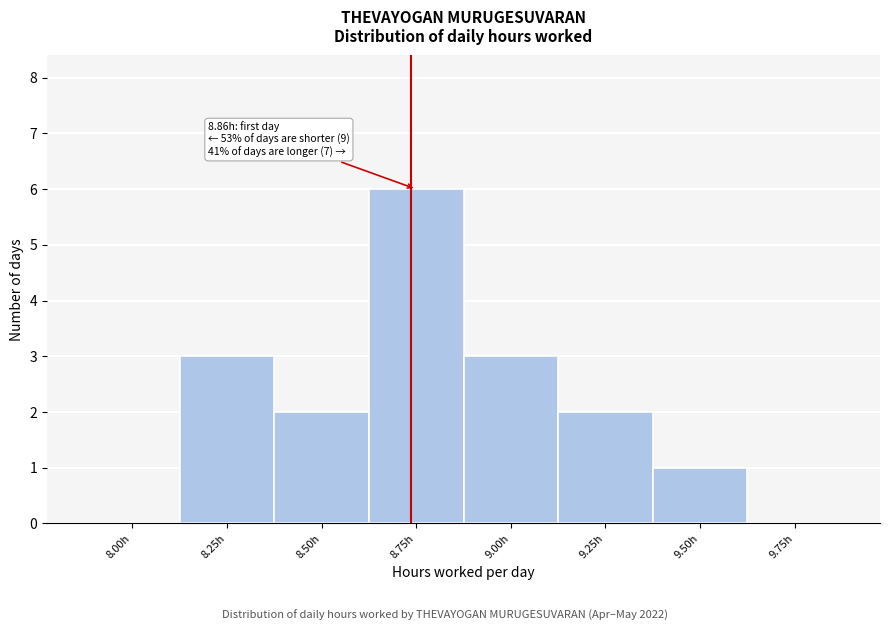

Reading left to right, transcribe all the data shown in this chart.

8.00h=0	8.25h=3	8.50h=2	8.75h=6	9.00h=3	9.25h=2	9.50h=1	9.75h=0